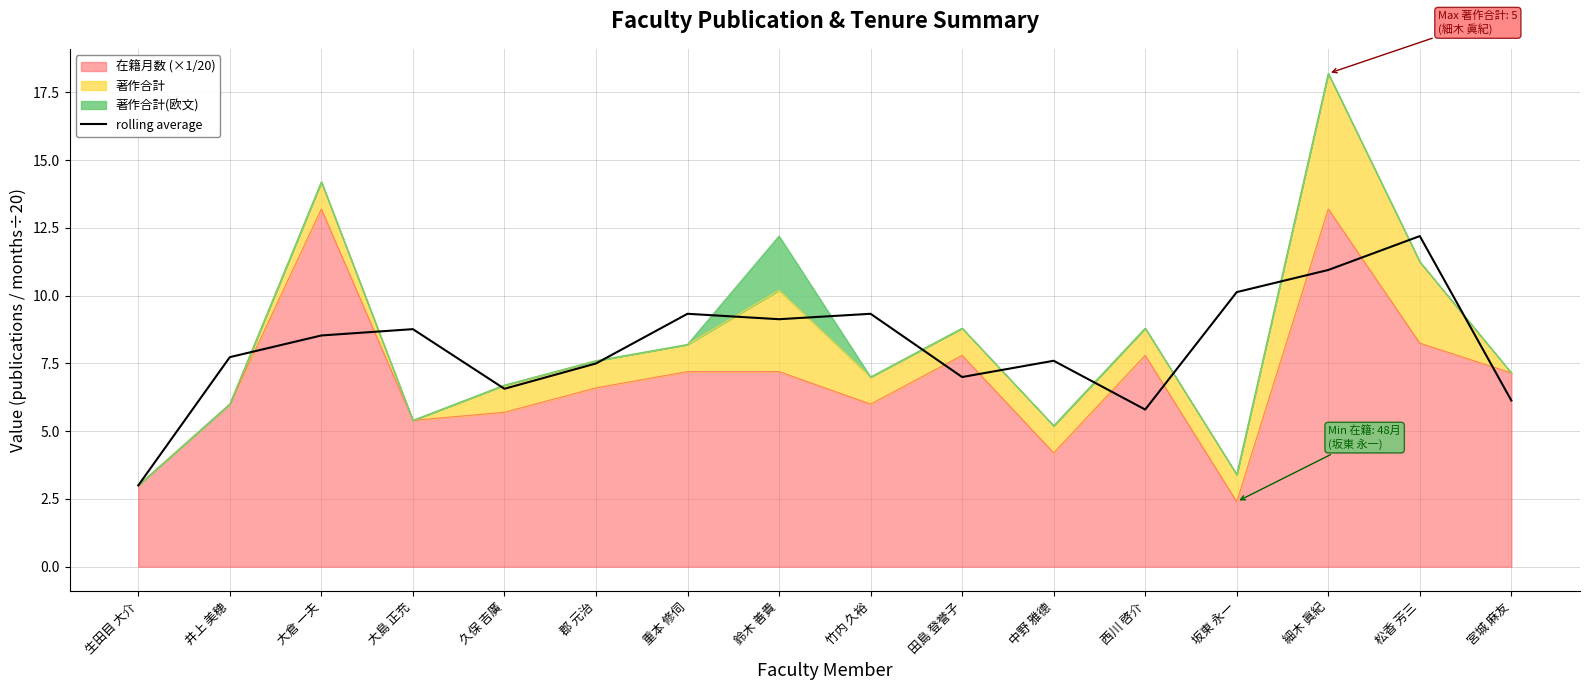

What is the difference between the maximum and minimum values?

9.2